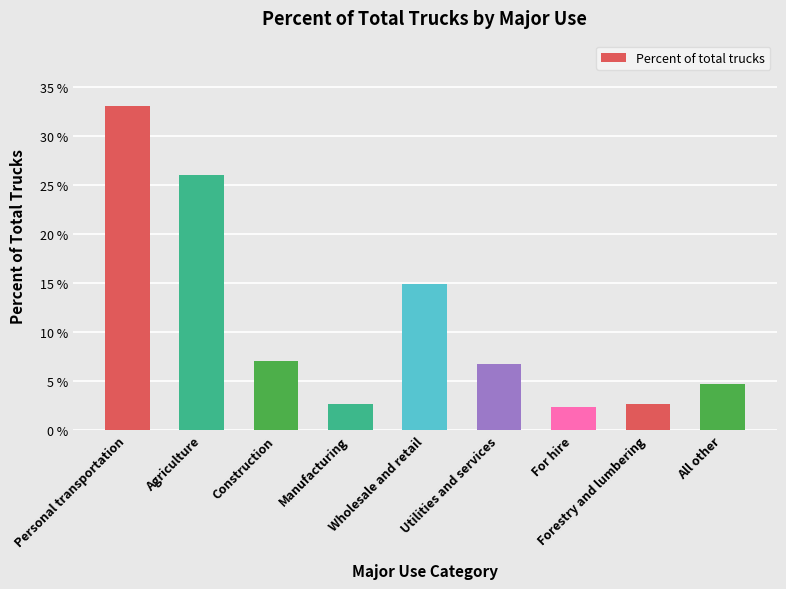

What is the difference between the values at Wholesale and retail and Manufacturing?

12.3